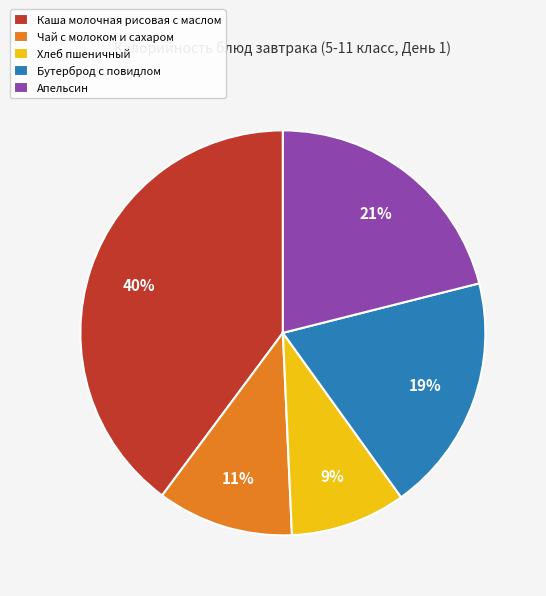

Approximately how many times larger is the value at Хлеб пшеничный compared to Бутерброд с повидлом?

0.5